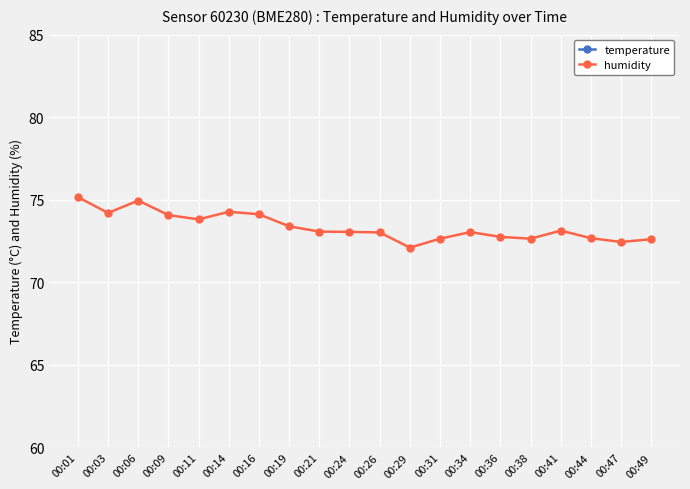

What is the spread (max minus min) of values at 00:16?

62.7